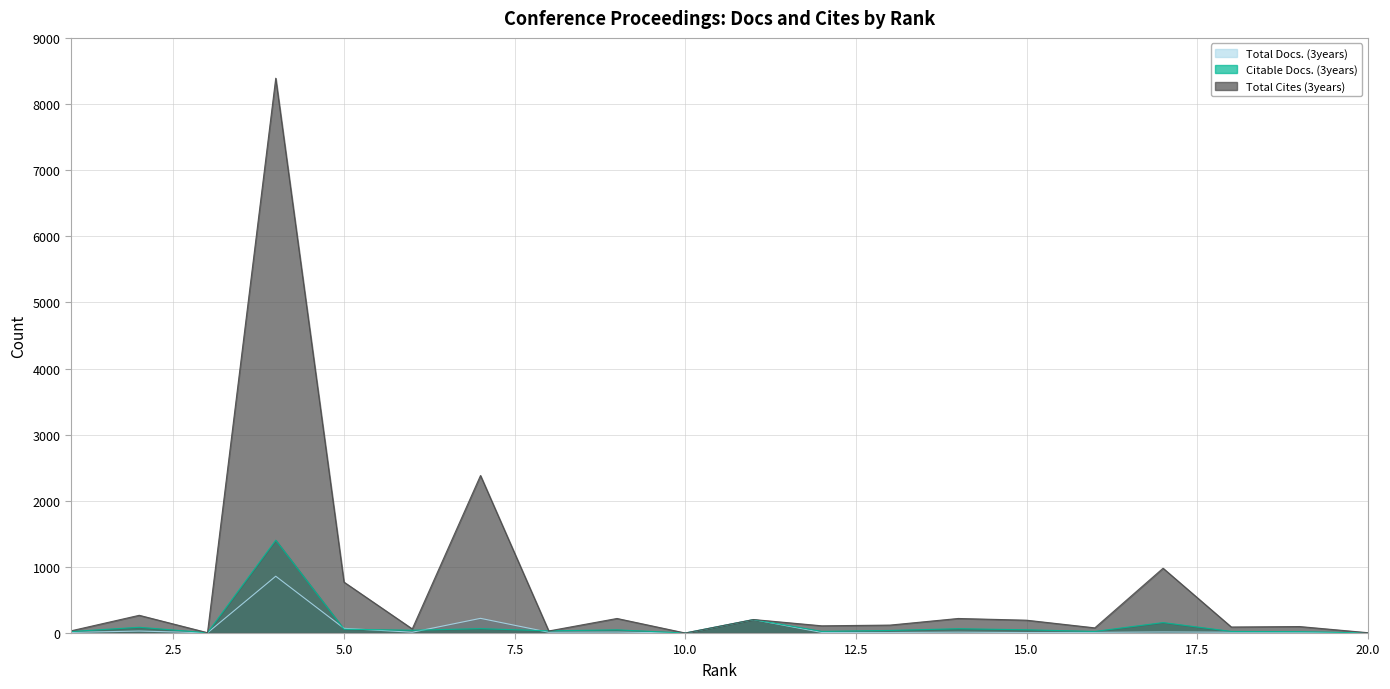

Reading left to right, what are all the values shown in this chart?

Total Docs. (3years): 9	30	3	859	71	12	222	12	14	0	204	9	8	13	7	10	16	12	11	2
Citable Docs. (3years): 22	87	4	1404	58	42	66	33	48	0	203	25	39	65	49	24	158	24	21	1
Total Cites (3years): 33	268	5	8390	770	62	2382	31	220	0	204	109	120	220	194	78	980	91	98	5